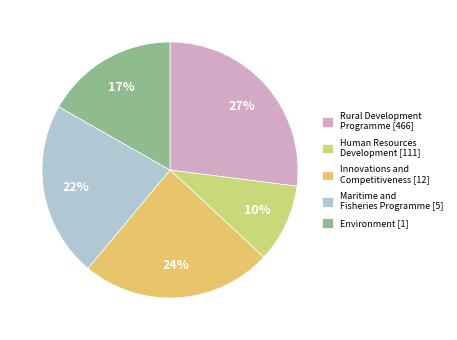

Does Maritime and Fisheries Programme represent more than half of the total?

No